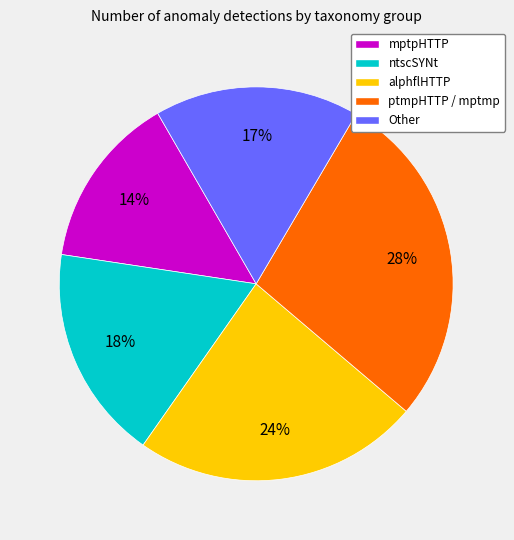

To the nearest percent, what is the difference between the ptmpHTTP / mptmp and ntscSYNt slice percentages?

10%